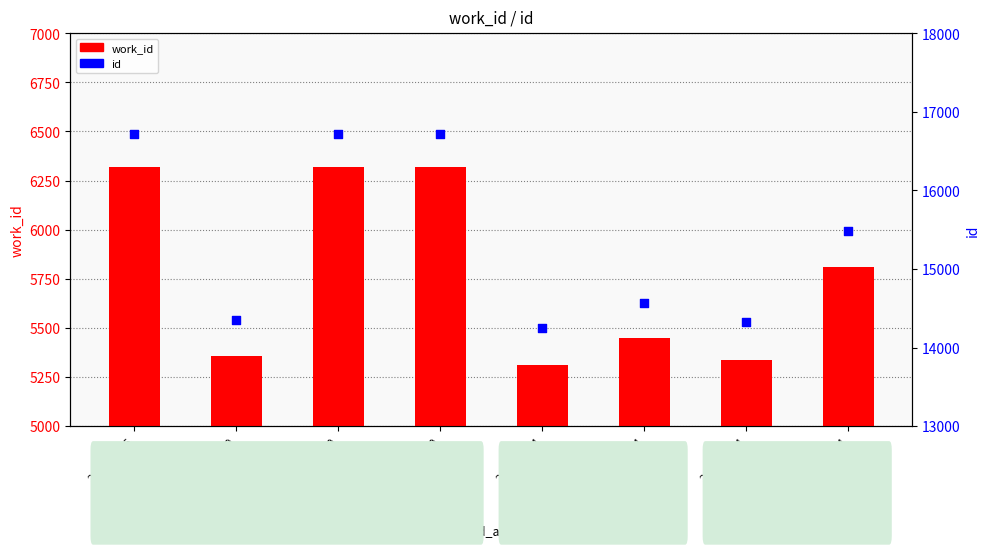

Which series contains the highest Y value?

id